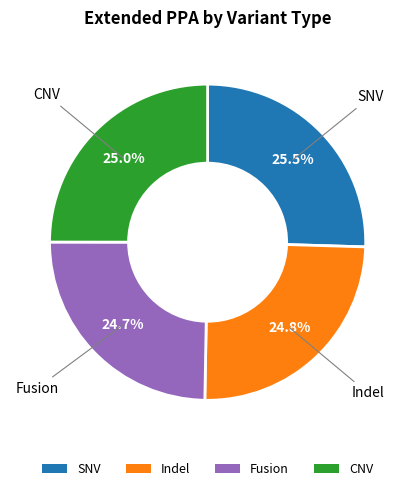

What is the ratio of the value at CNV to the value at SNV?

1.0